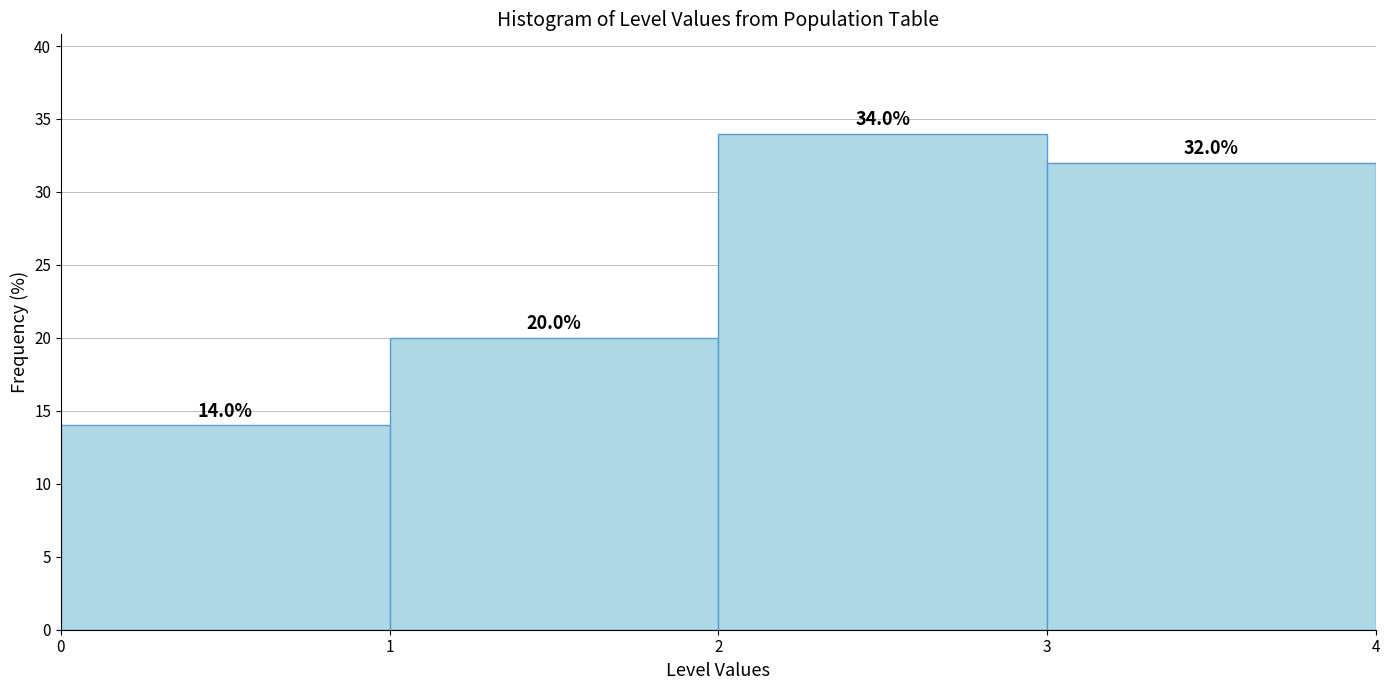

Reading left to right, transcribe this chart: for each bar, give the range it covers on the x-axis and its height.

0 to 1: 14.0
1 to 2: 20.0
2 to 3: 34.0
3 to 4: 32.0